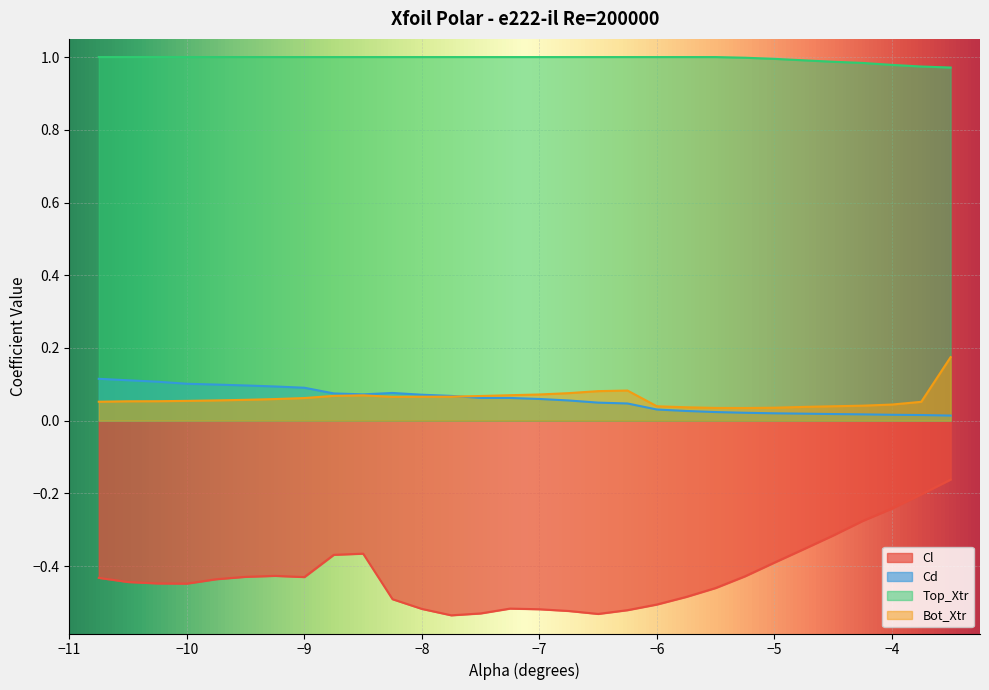

True or false: Cd and Bot_Xtr intersect in this chart.

True